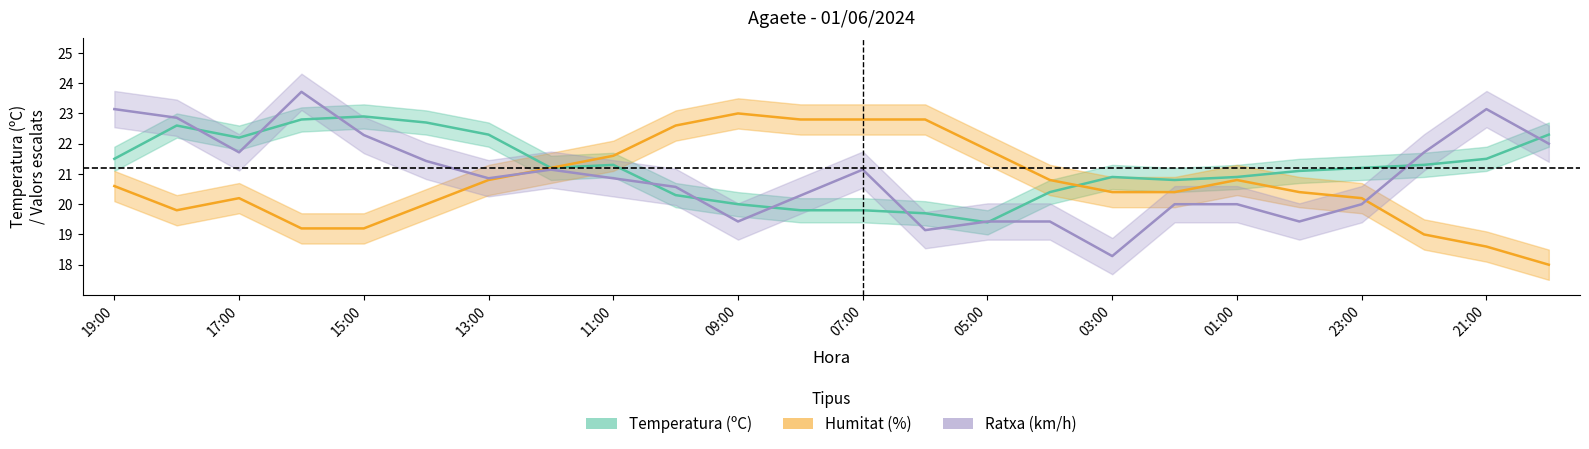

Where does the Temperatura (ºC) series first go above 21?

19:00